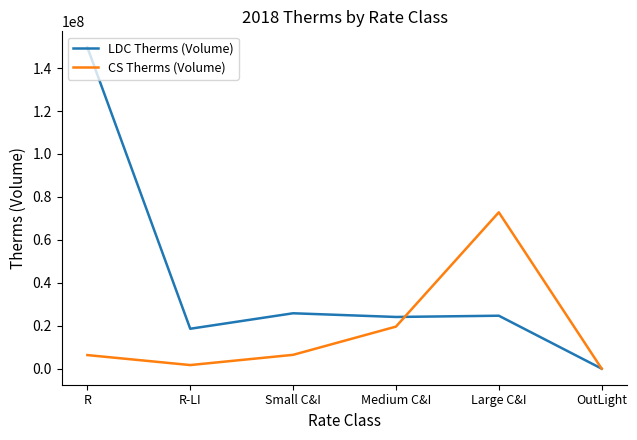

Which series changed the most between R-LI and Large C&I?

CS Therms (Volume)